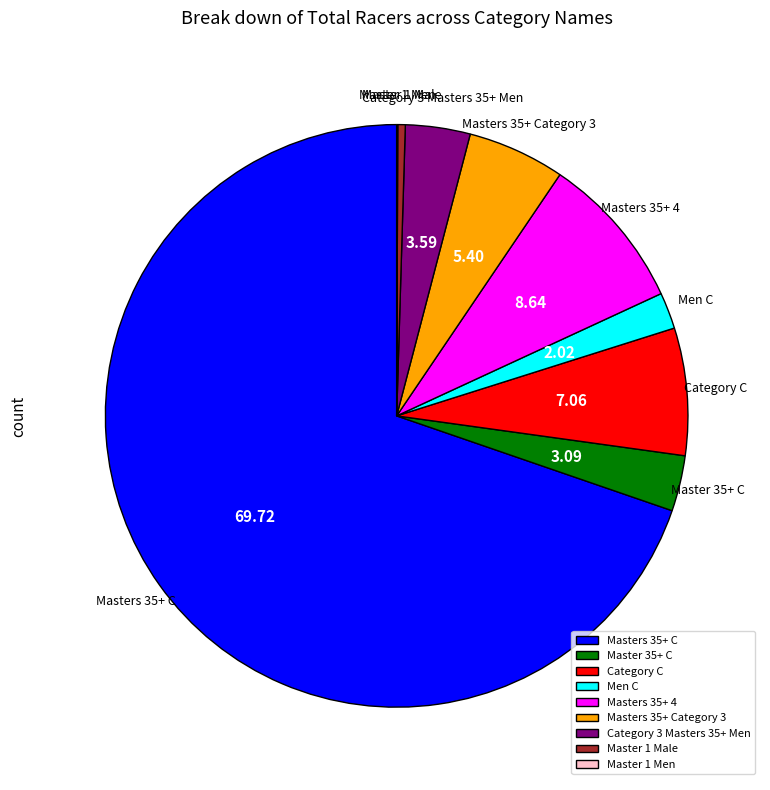

Which has a higher value, Masters 35+ C or Masters 35+ Category 3?

Masters 35+ C